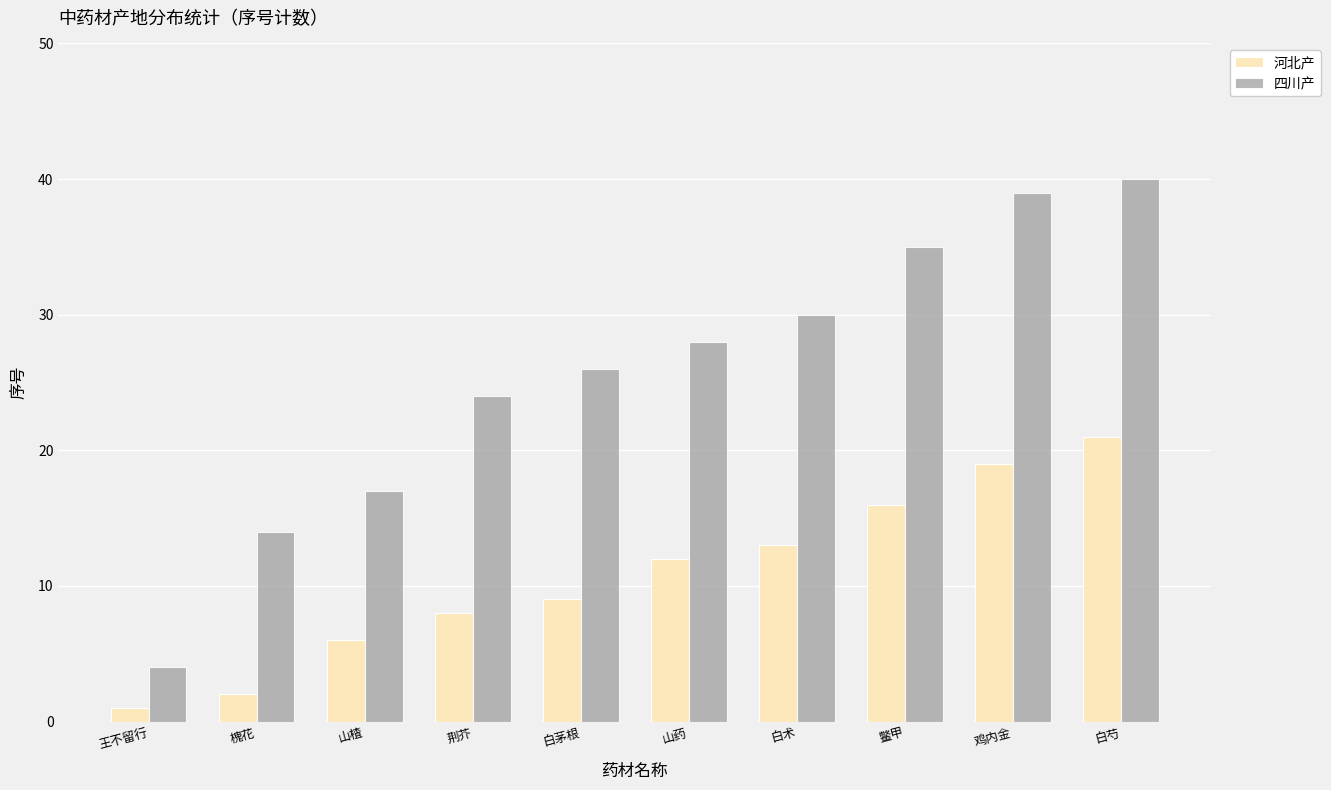

What is the label of the 3rd bar from the left?

山楂